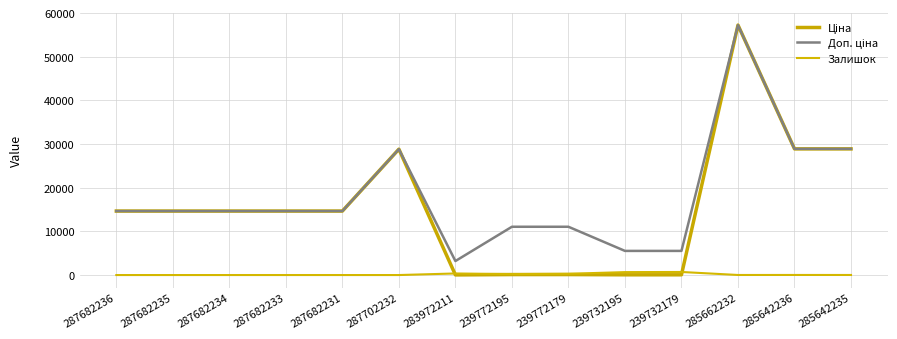

How many lines are shown in the chart?

3